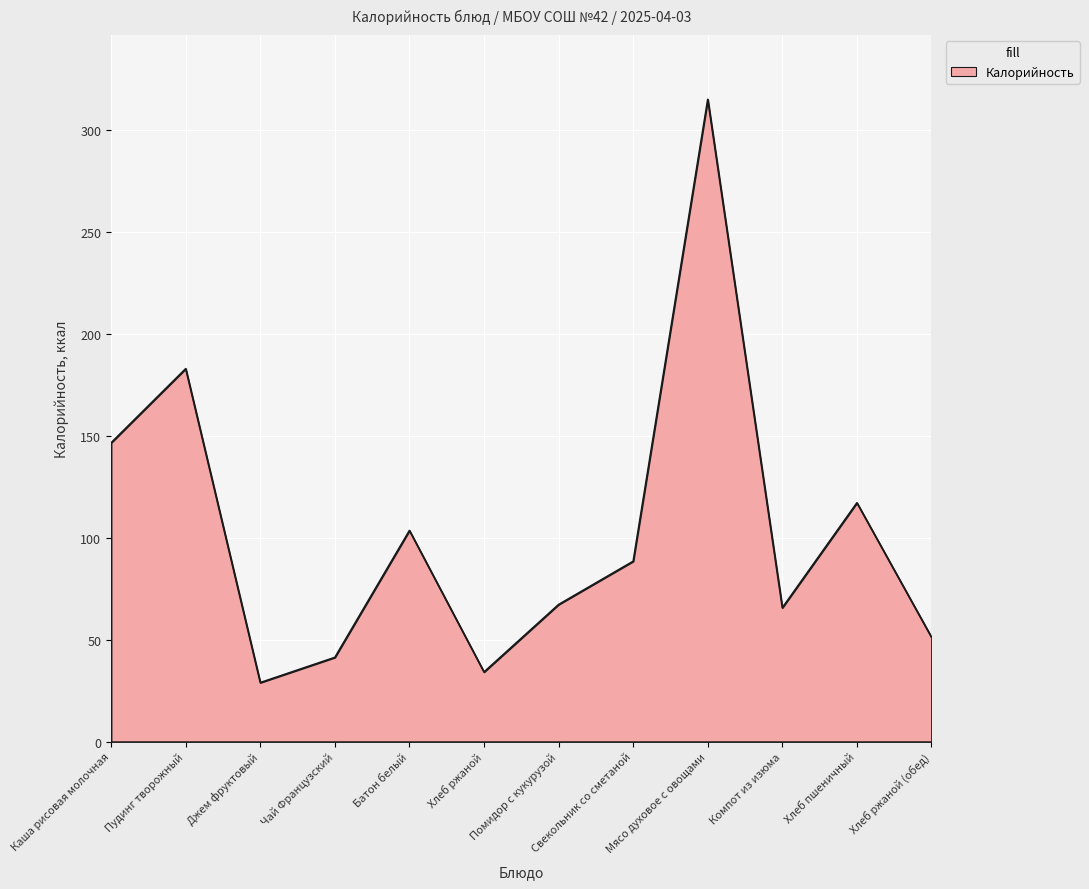

True or false: the data shows 183.0 at Пудинг творожный.

True